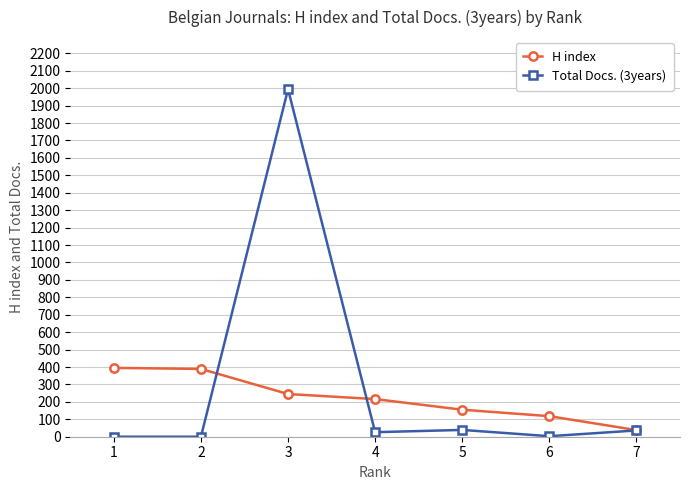

How many data points does each series have?

7